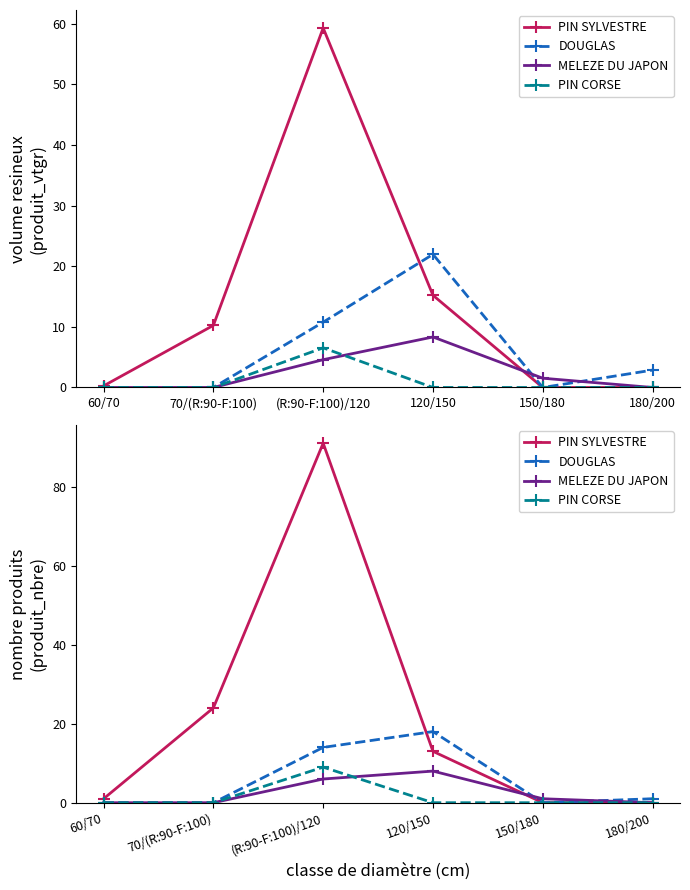

True or false: DOUGLAS has more than 0 points higher than both neighbors.

True